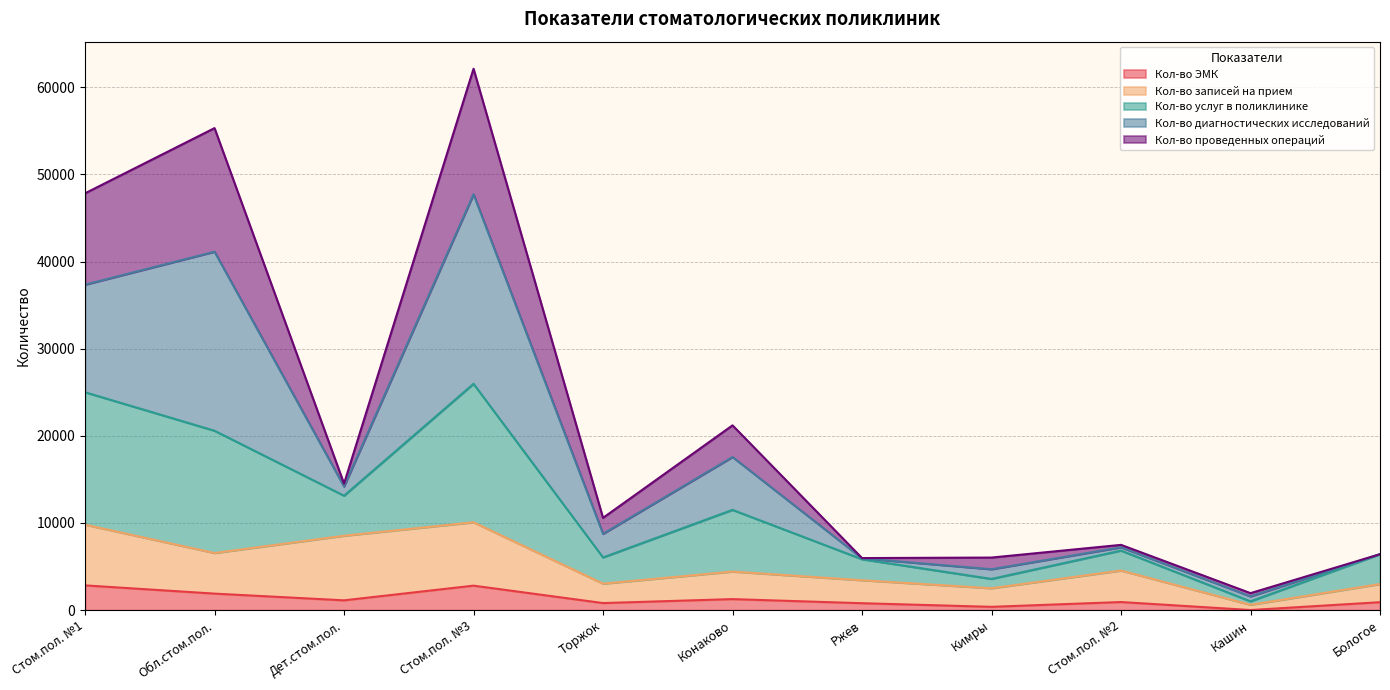

At which category is the sum across all series the highest?

Стом.пол. №3